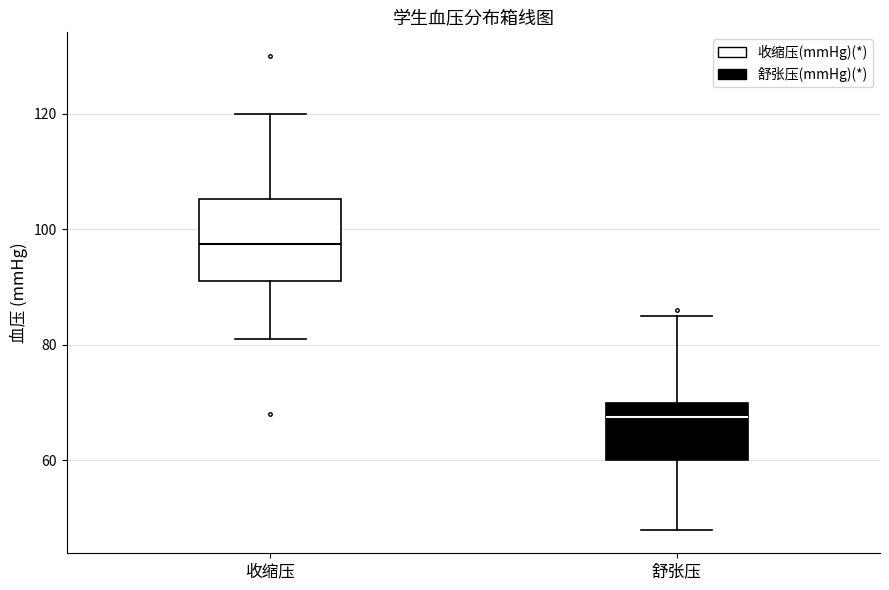

Which box is the tallest, from its lower edge to its upper edge?

收缩压